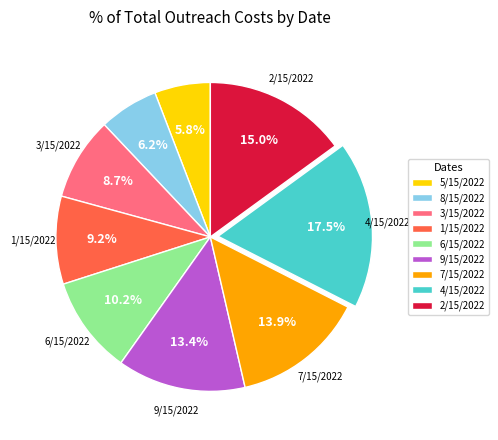

To the nearest percent, what percentage of the pie is 2/15/2022?

15%